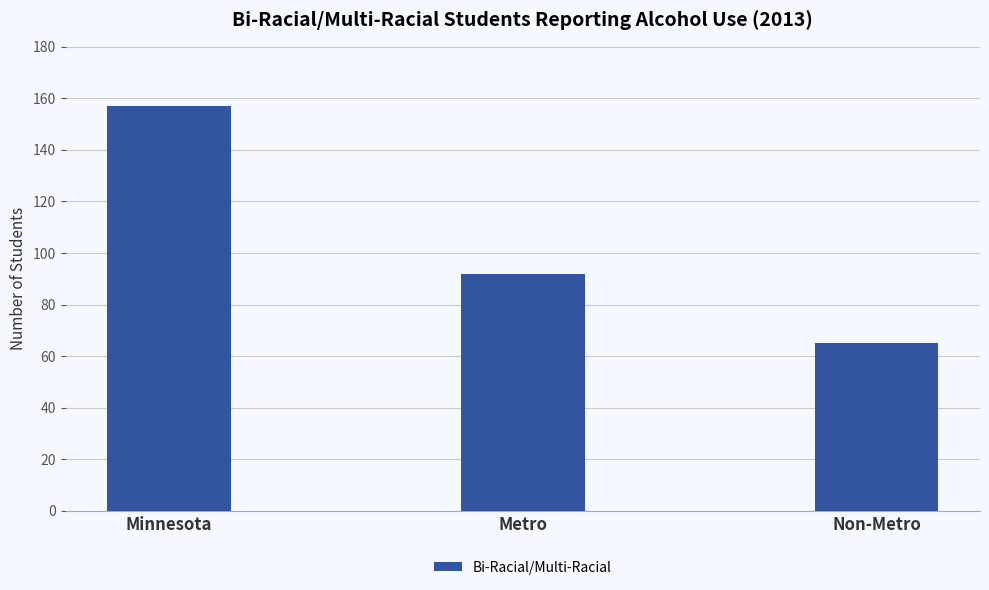

Which has a higher value, Non-Metro or Minnesota?

Minnesota